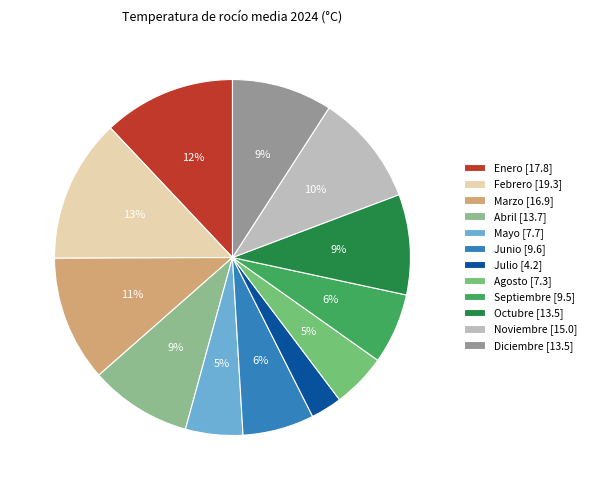

Is it true that Enero is 12% of the pie?

True